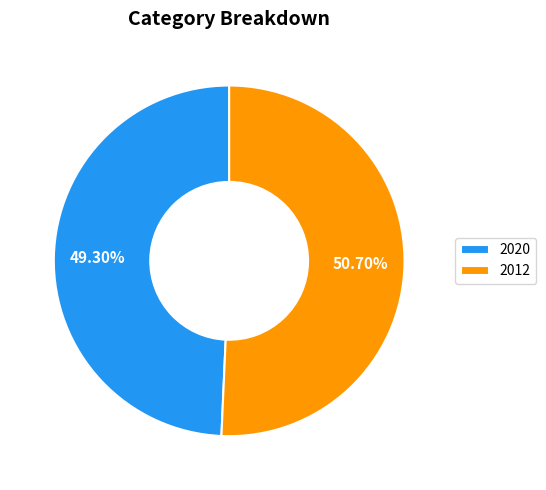

What is the largest slice in the pie chart?

2012